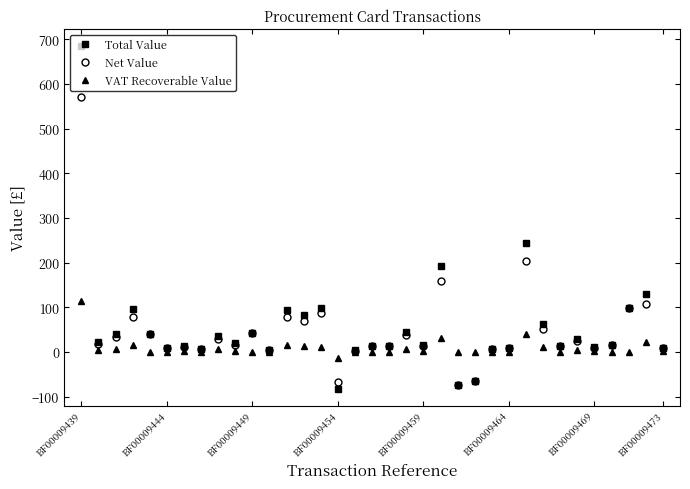

What is the minimum value for Total Value?

-82.0